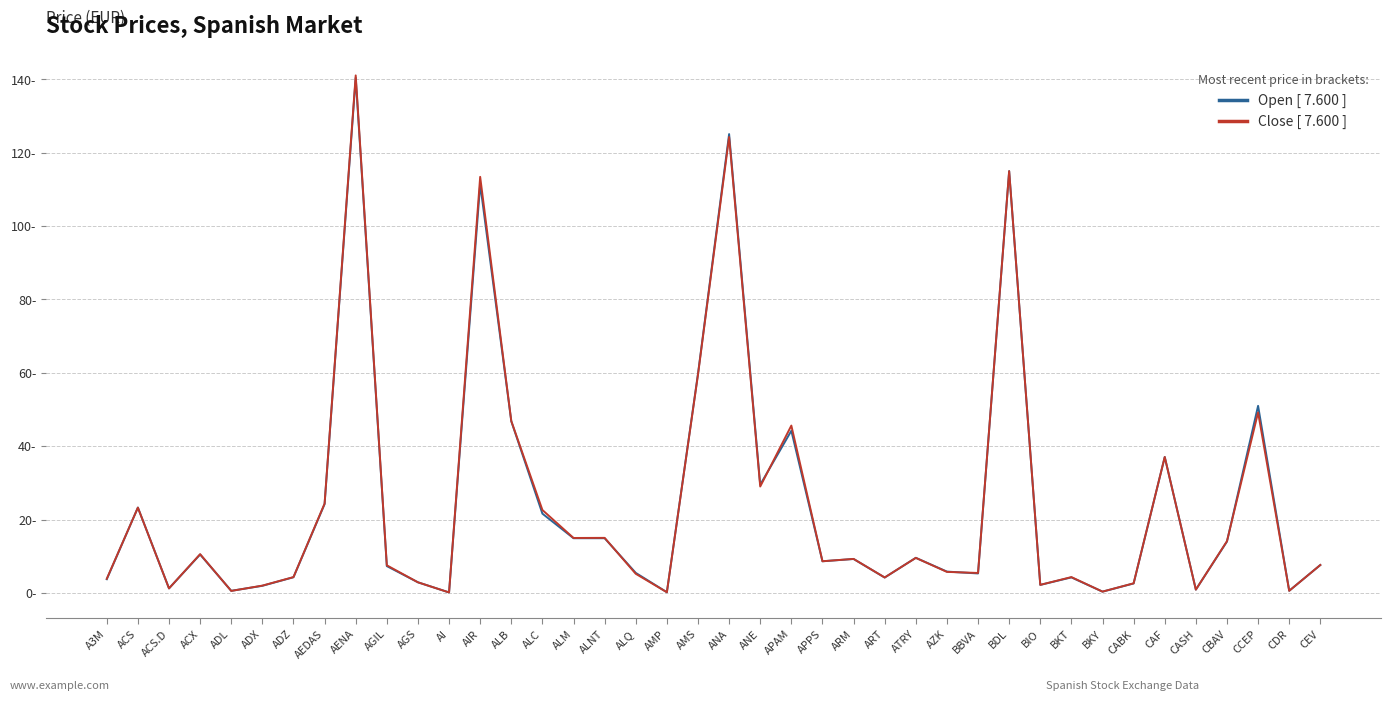

Reading left to right, transcribe all the data shown in this chart.

Open (col_2): 3.7	23.3	1.2	10.5	0.6	1.9	4.3	24.2	140.4	7.3	2.9	0.1	111.4	46.8	21.6	14.9	14.9	5.5	0.2	59.7	125.1	29.5	44.2	8.6	9.2	4.2	9.6	5.8	5.3	115.0	2.2	4.2	0.3	2.6	37.0	0.9	14.0	51.0	0.6	7.6
Close (col_5): 3.8	23.2	1.2	10.6	0.5	2.0	4.3	24.4	141.1	7.5	2.9	0.1	113.4	46.9	22.6	15.0	15.0	5.2	0.2	59.5	124.3	29.0	45.6	8.6	9.3	4.2	9.5	5.7	5.4	115.0	2.2	4.3	0.3	2.6	37.0	0.9	14.1	49.2	0.6	7.6